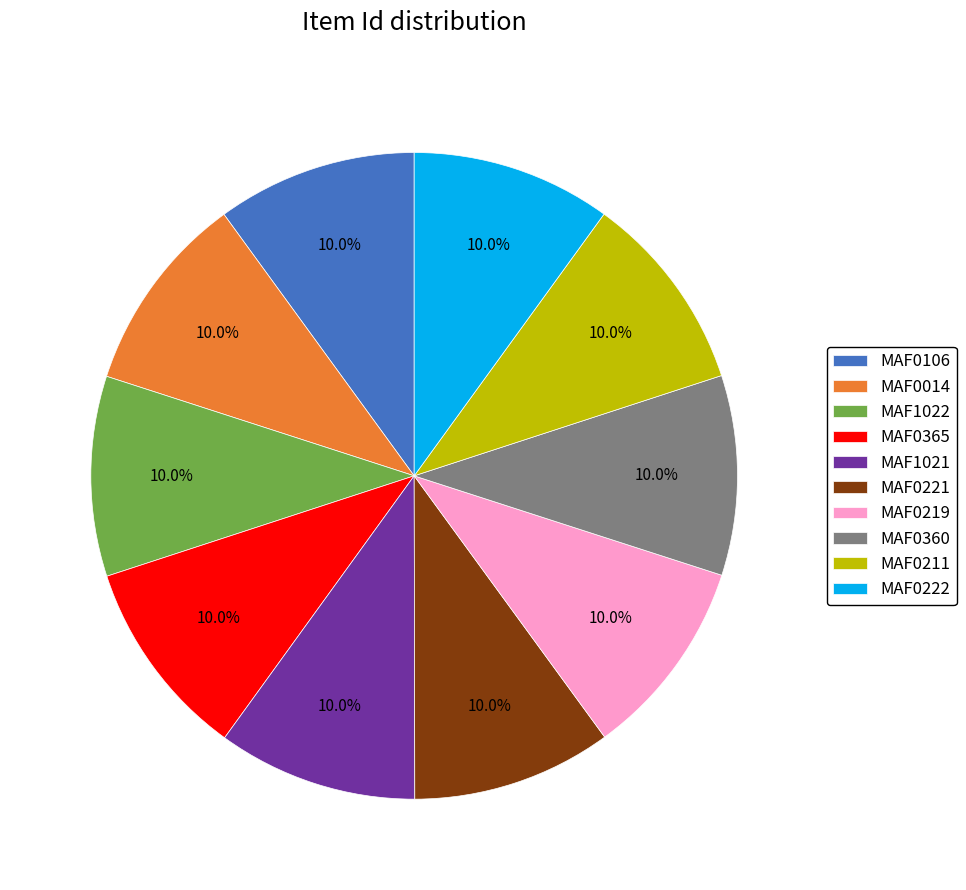

How many segments does this pie chart have?

10